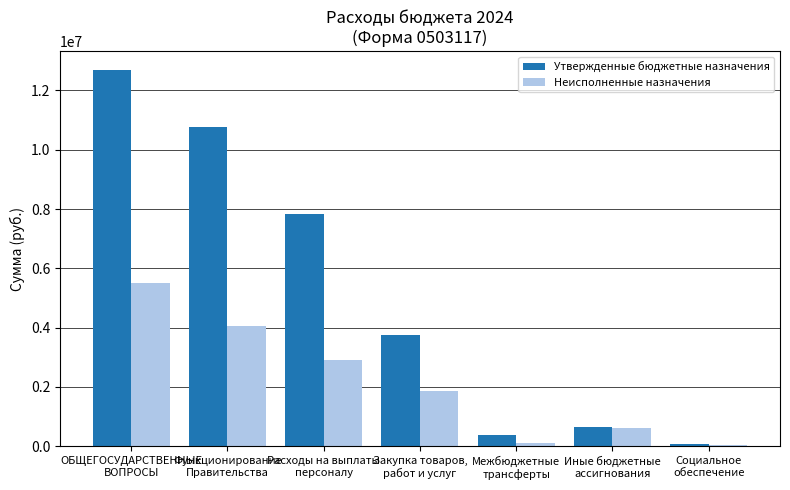

The value of Неисполненные назначения at Функционирование
Правительства is 4065454.5. True or false?

True